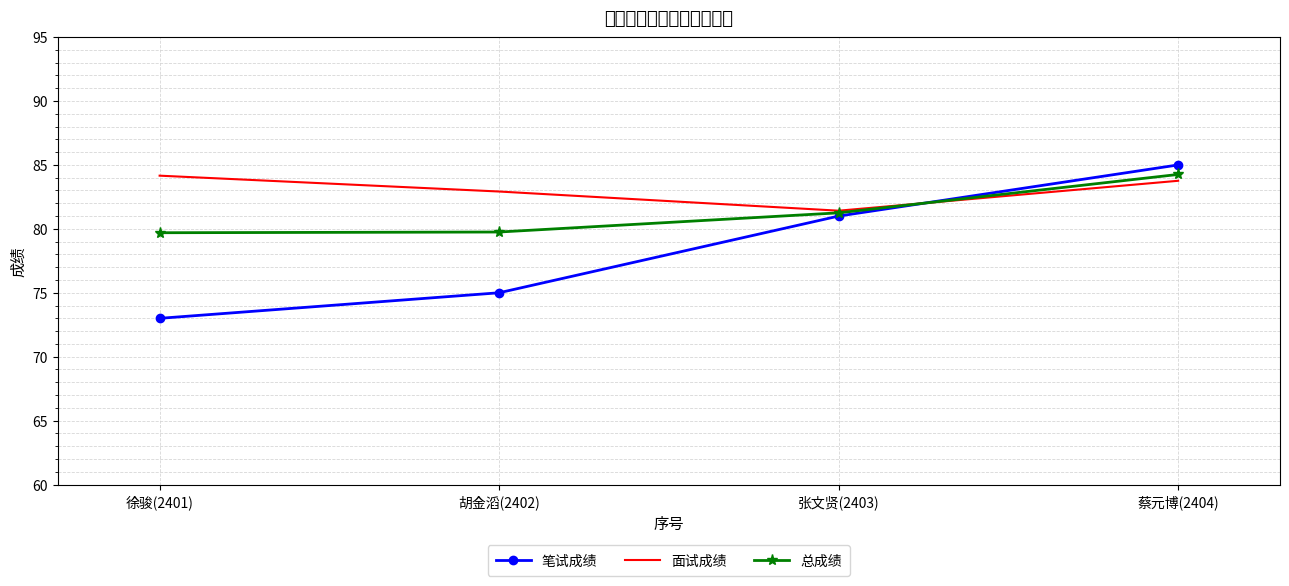

How many distinct data groups are displayed?

3